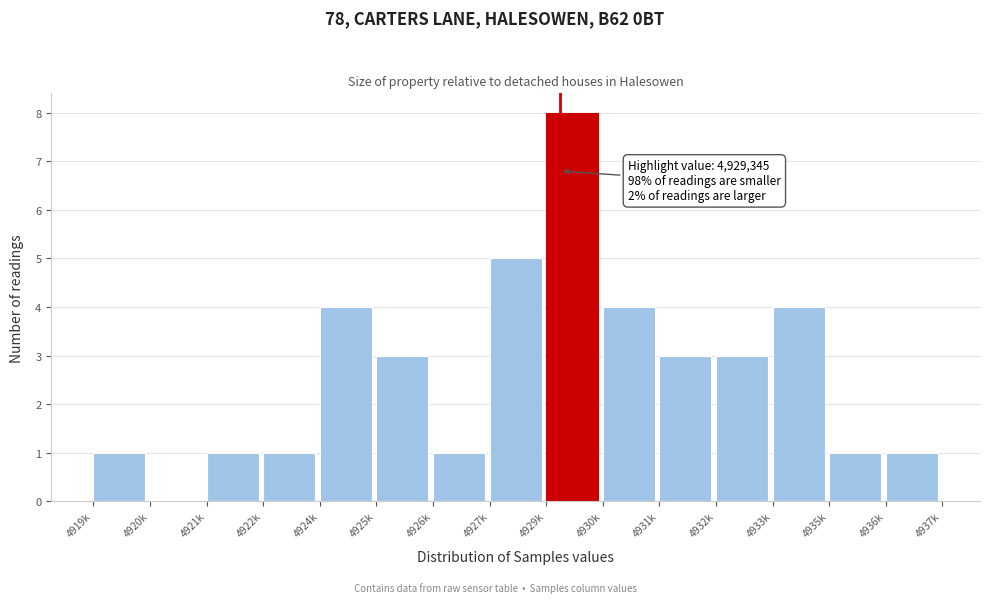

Reading left to right, extract all data points from this chart.

4919k=1	4920k=0	4921k=1	4922k=1	4924k=4	4925k=3	4926k=1	4927k=5	4929k=8	4930k=4	4931k=3	4932k=3	4933k=4	4935k=1	4936k=1